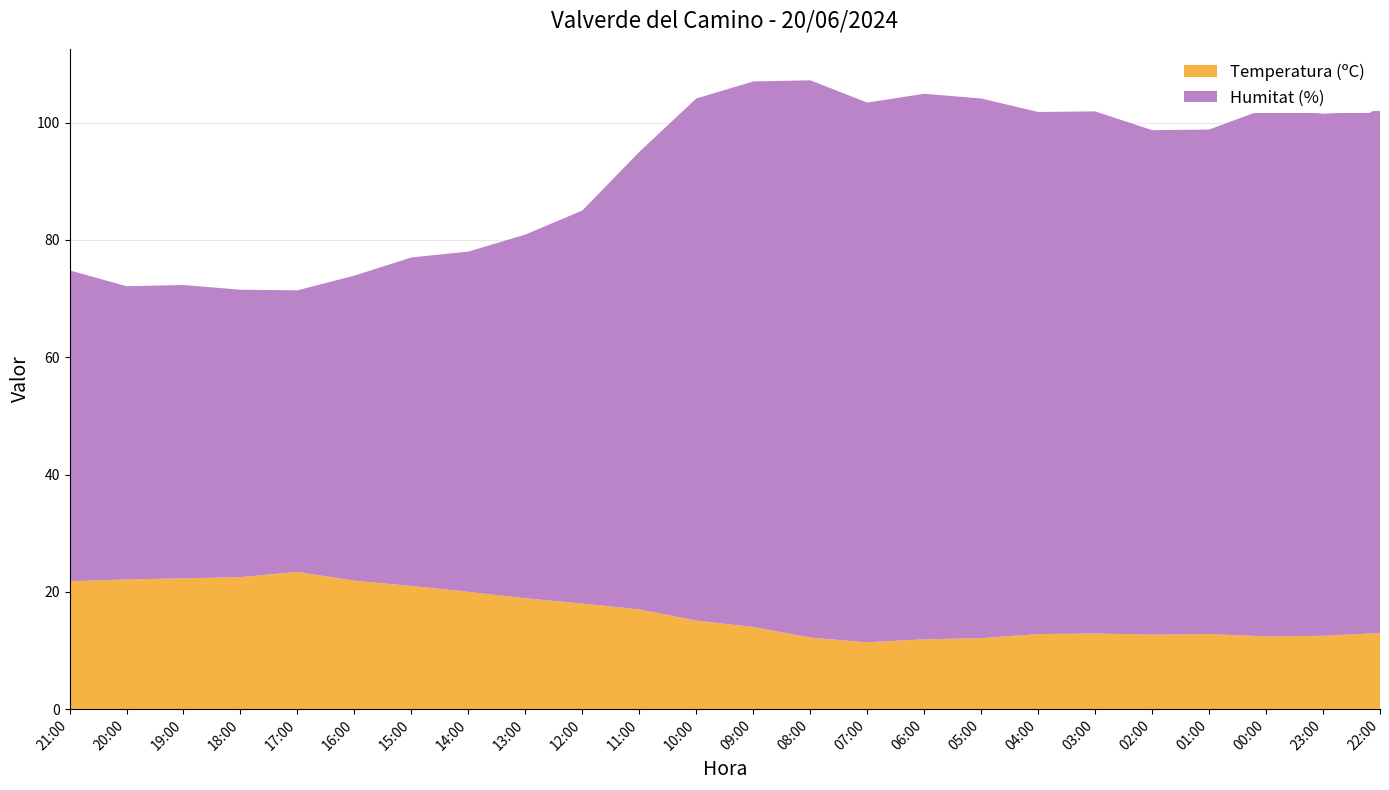

Reading right to left, what are all the values shown in this chart?

Temperatura (ºC): 22:00=13.0	23:00=12.5	00:00=12.4	01:00=12.8	02:00=12.7	03:00=12.9	04:00=12.8	05:00=12.1	06:00=11.9	07:00=11.4	08:00=12.2	09:00=14.0	10:00=15.1	11:00=17.0	12:00=18.0	13:00=18.9	14:00=20.0	15:00=21.0	16:00=21.9	17:00=23.4	18:00=22.5	19:00=22.3	20:00=22.1	21:00=21.8
Humitat (%): 22:00=89.0	23:00=89.0	00:00=90.0	01:00=86.0	02:00=86.0	03:00=89.0	04:00=89.0	05:00=92.0	06:00=93.0	07:00=92.0	08:00=95.0	09:00=93.0	10:00=89.0	11:00=78.0	12:00=67.0	13:00=62.0	14:00=58.0	15:00=56.0	16:00=52.0	17:00=48.0	18:00=49.0	19:00=50.0	20:00=50.0	21:00=53.0